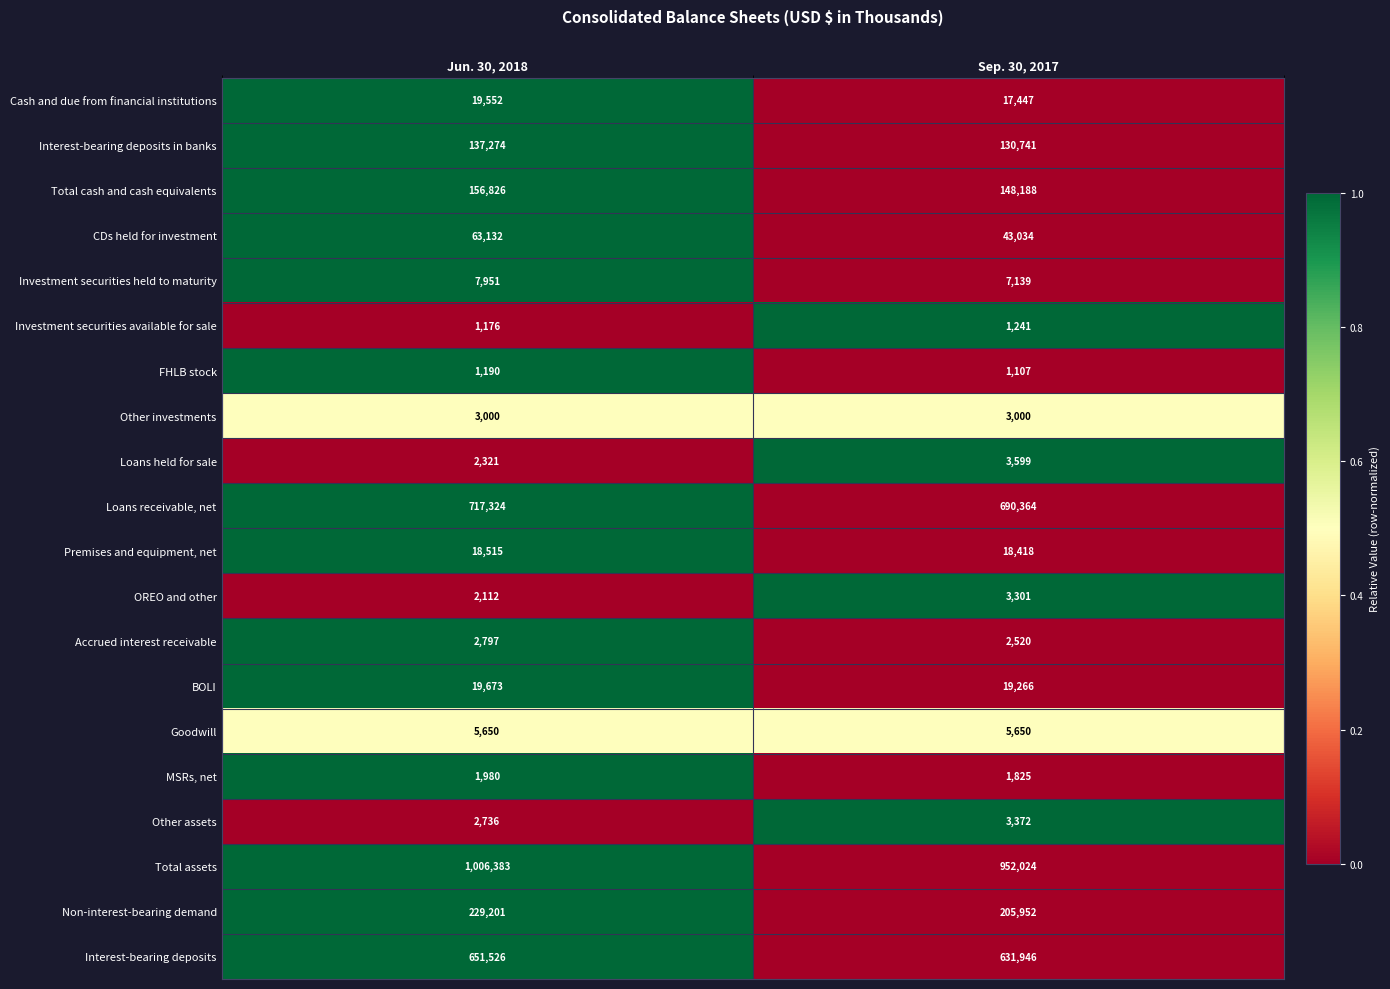

Between Jun. 30, 2018 and Sep. 30, 2017, which series saw the biggest shift?

Total assets